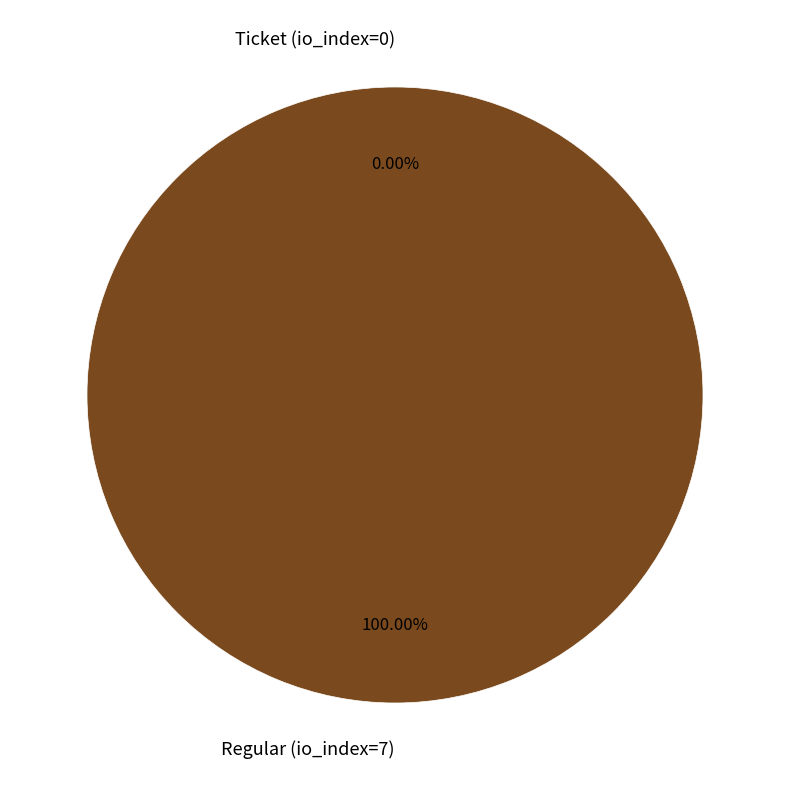

How many segments does this pie chart have?

2